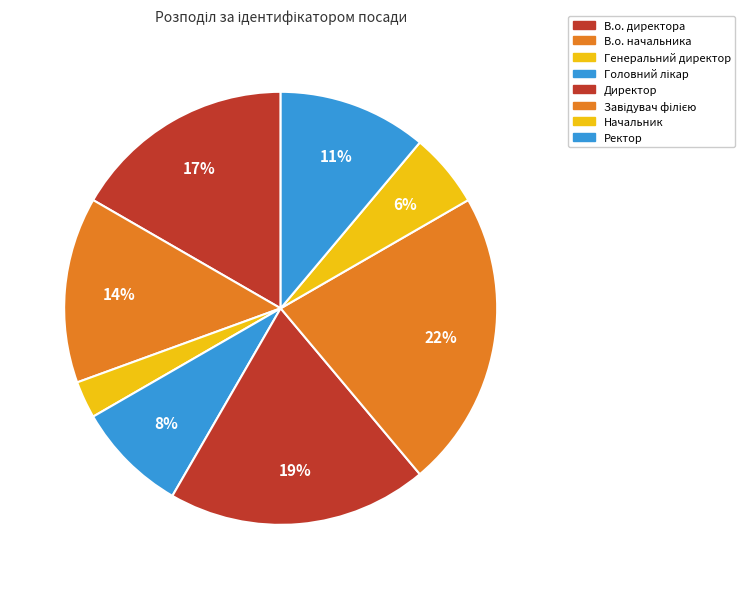

True or false: Ректор accounts for 19% of the total.

False